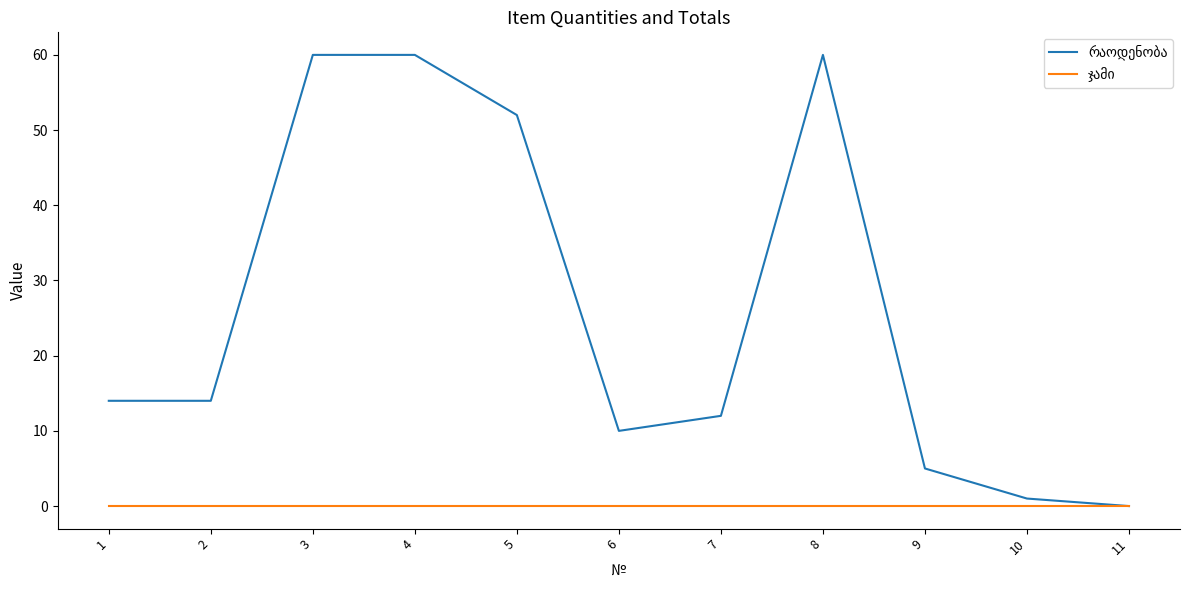

How many lines are shown in the chart?

2